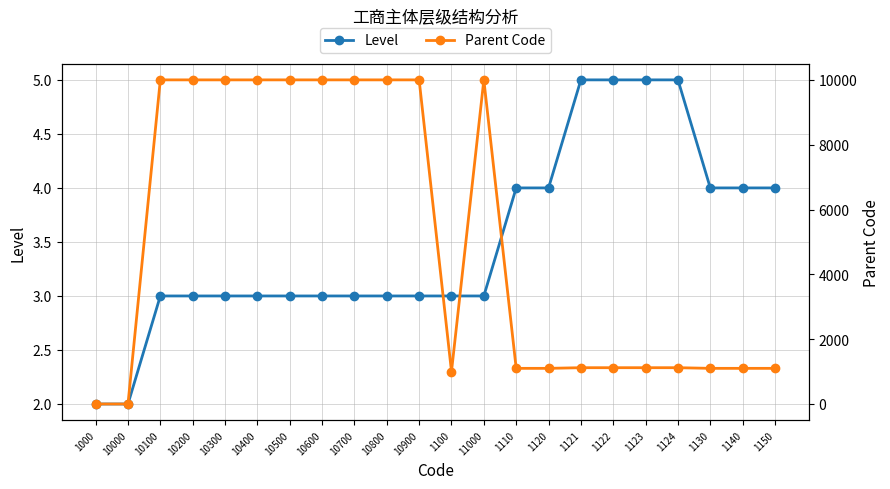

How many lines are shown in the chart?

2